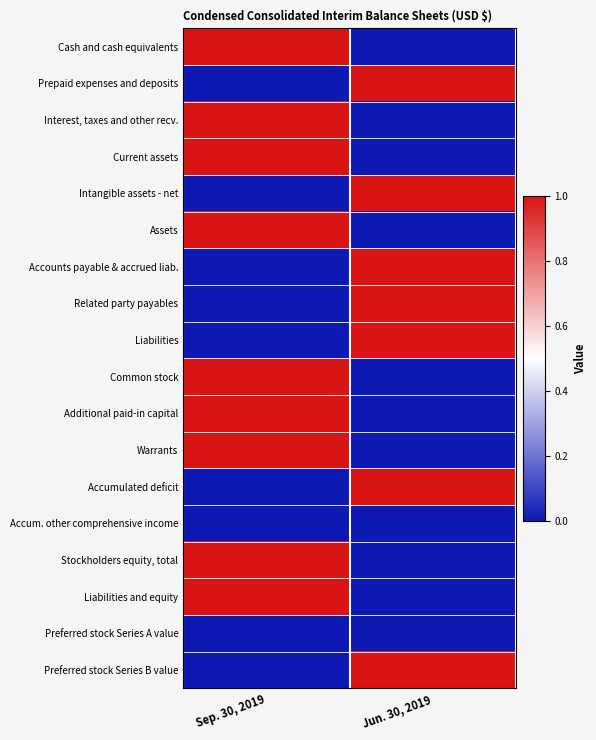

Which series has the largest range (max minus min)?

Cash and cash equivalents